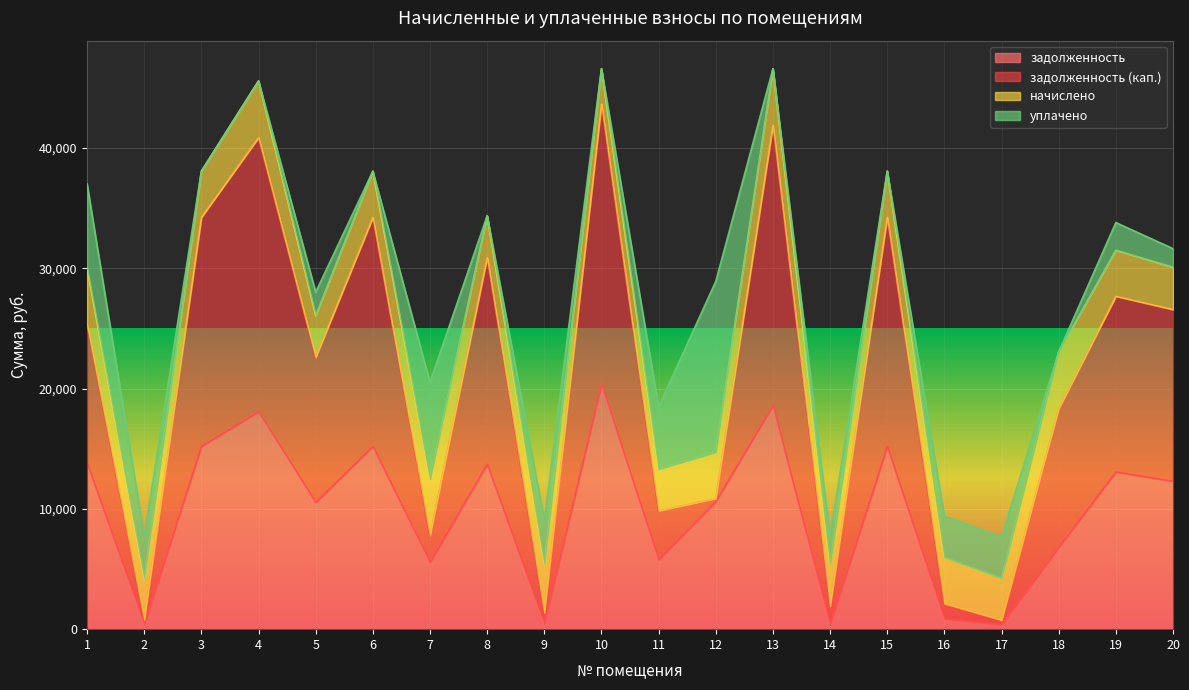

What is the total value across all series at 14?

7700.6